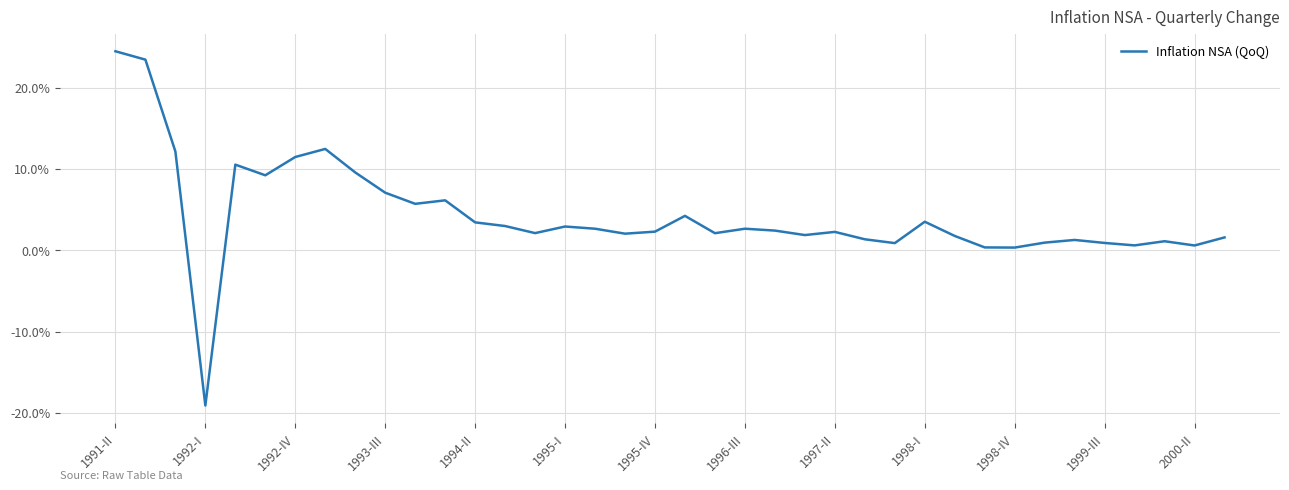

Which label corresponds to the largest value in the chart?

1991-II